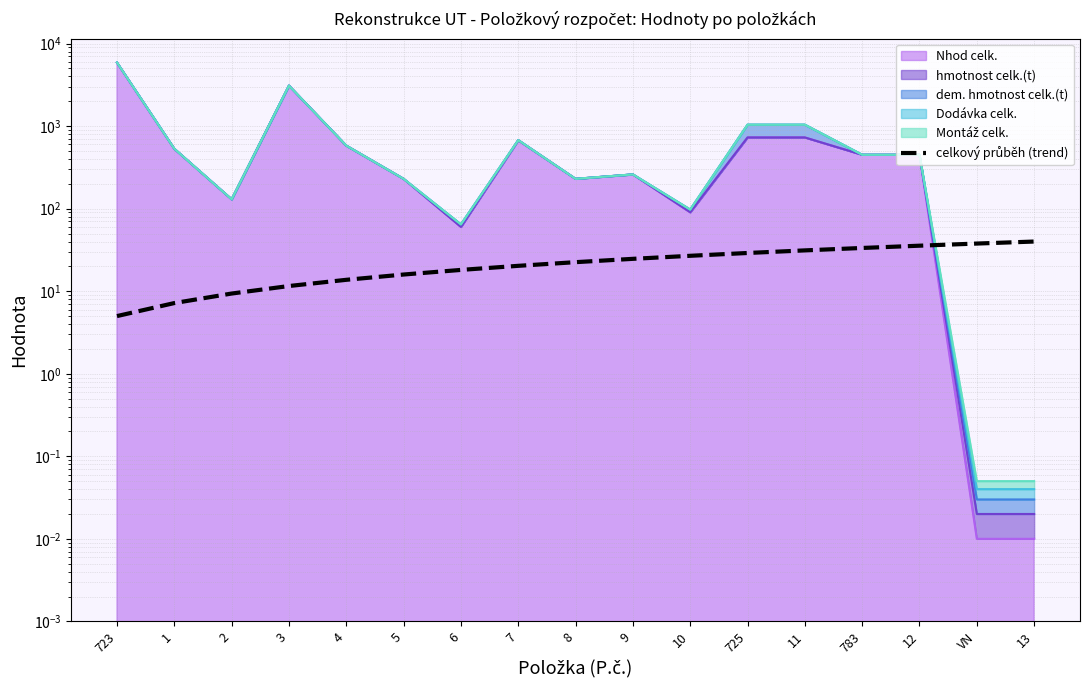

Between 5 and VN, which is larger?

VN